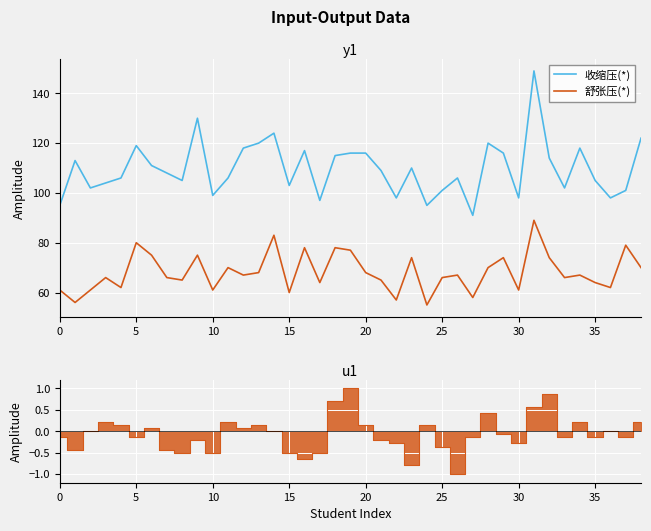

What is the difference between the maximum and second lowest values in the 收缩压(*) series?

54